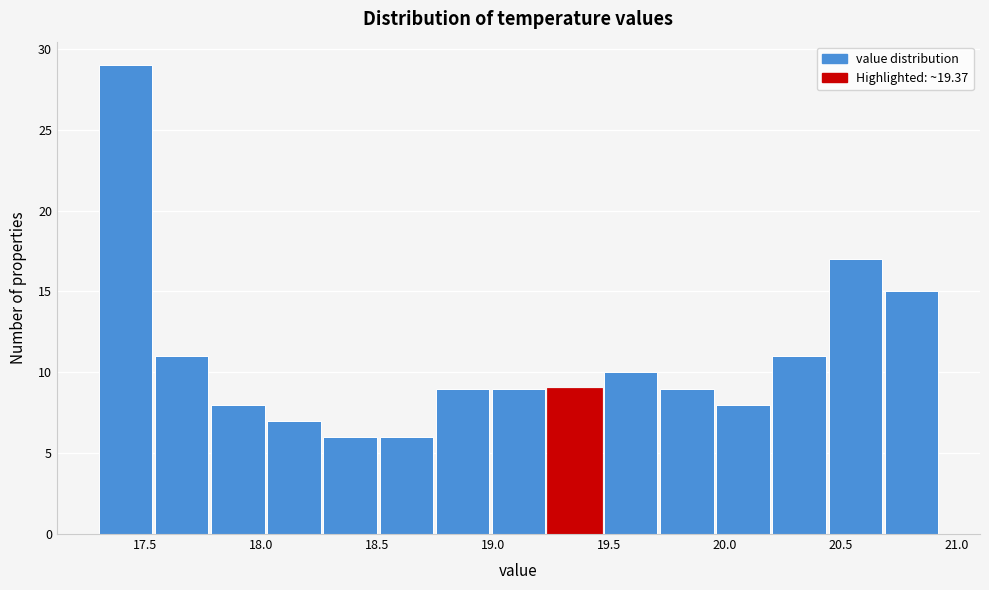

Reading left to right, transcribe this chart: for each bar, give the range it covers on the x-axis and its height. Neither the bar edges nor the heights are printed on the chart, so give them approximately, as read against the axes.

17.30 to 17.55: 29
17.55 to 17.80: 11
17.80 to 18.05: 8
18.05 to 18.25: 7
18.25 to 18.50: 6
18.50 to 18.75: 6
18.75 to 19.00: 9
19.00 to 19.25: 9
19.25 to 19.50: 9
19.50 to 19.70: 10
19.70 to 19.95: 9
19.95 to 20.20: 8
20.20 to 20.45: 11
20.45 to 20.70: 17
20.70 to 20.95: 15